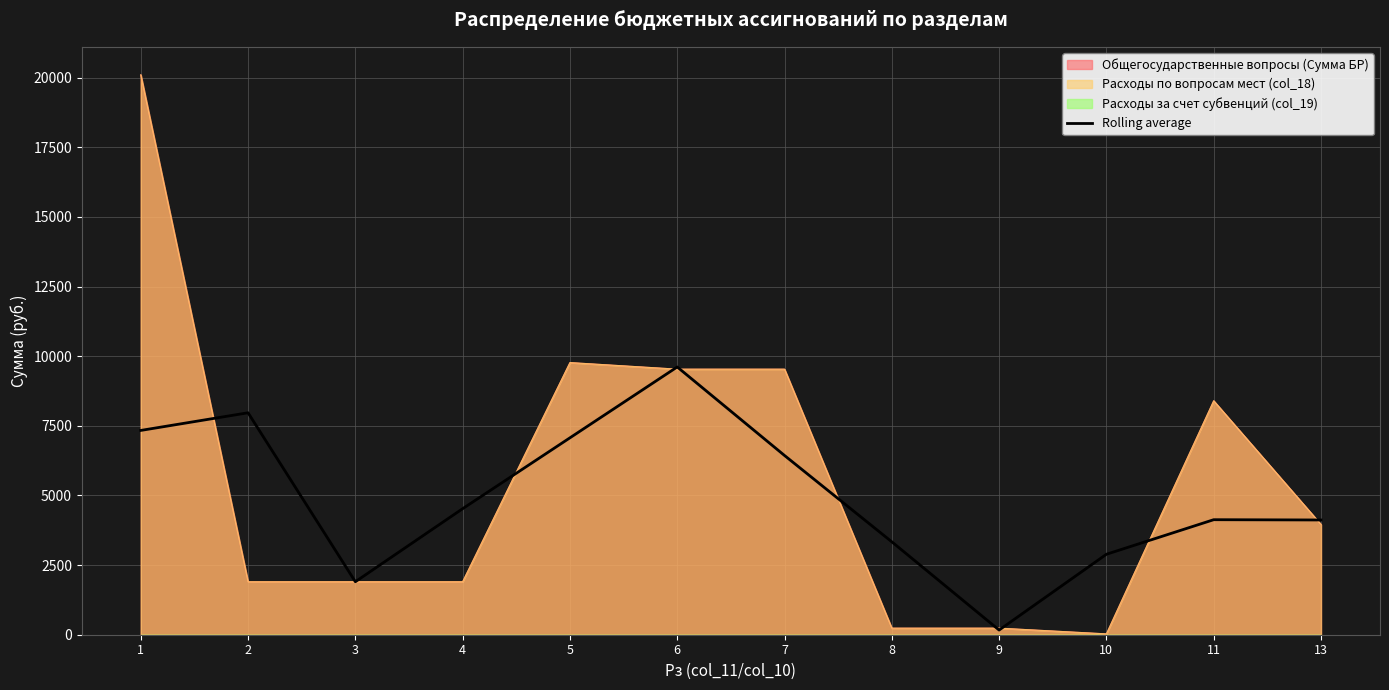

Reading right to left, list all the values displayed in this chart.

13=4118.9	11=4128.9	10=2888.0	9=167.3	8=3335.0	7=6434.1	6=9611.8	5=7068.0	4=4524.2	3=1901.8	2=7967.5	1=7333.6